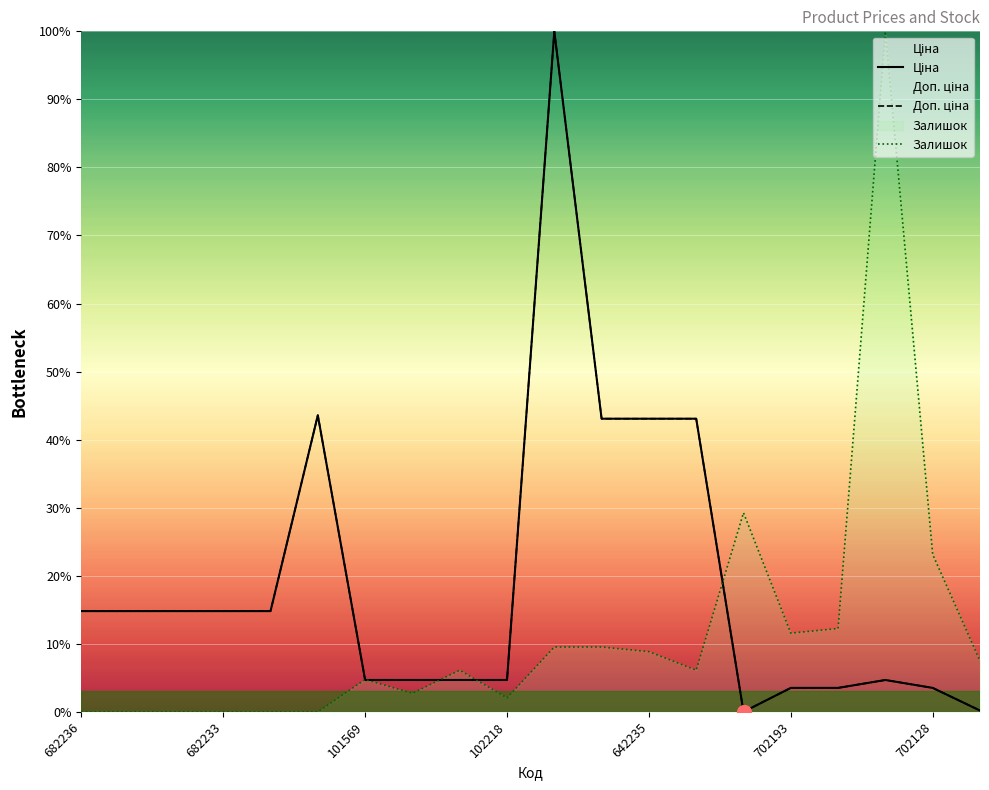

Is this an area chart (filled region under the line)?

No